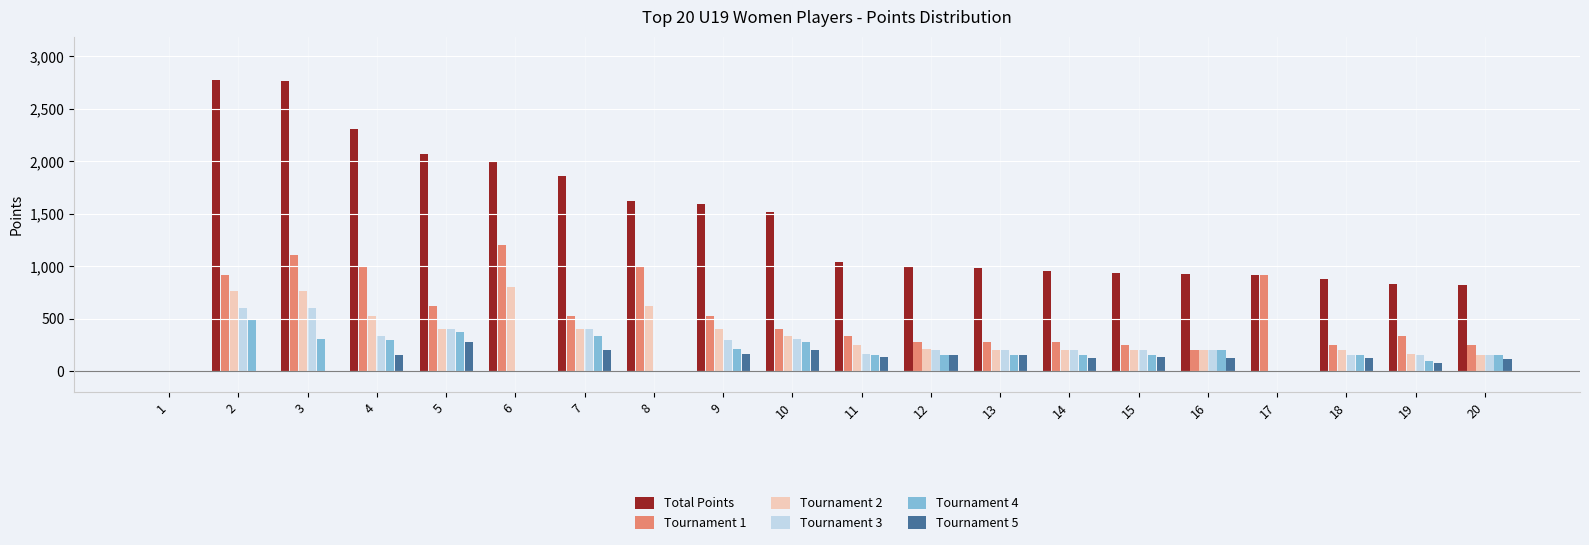

The value of Tournament 2 at 8 is 835. True or false?

False